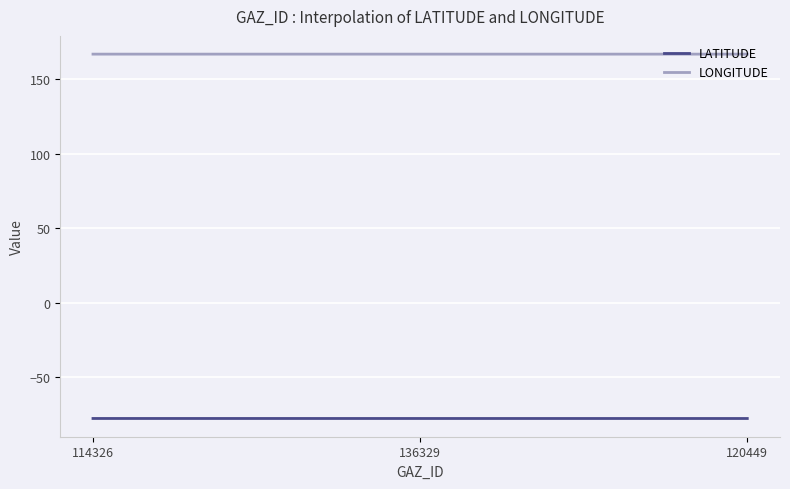

What is the average value of the LONGITUDE series?

166.8